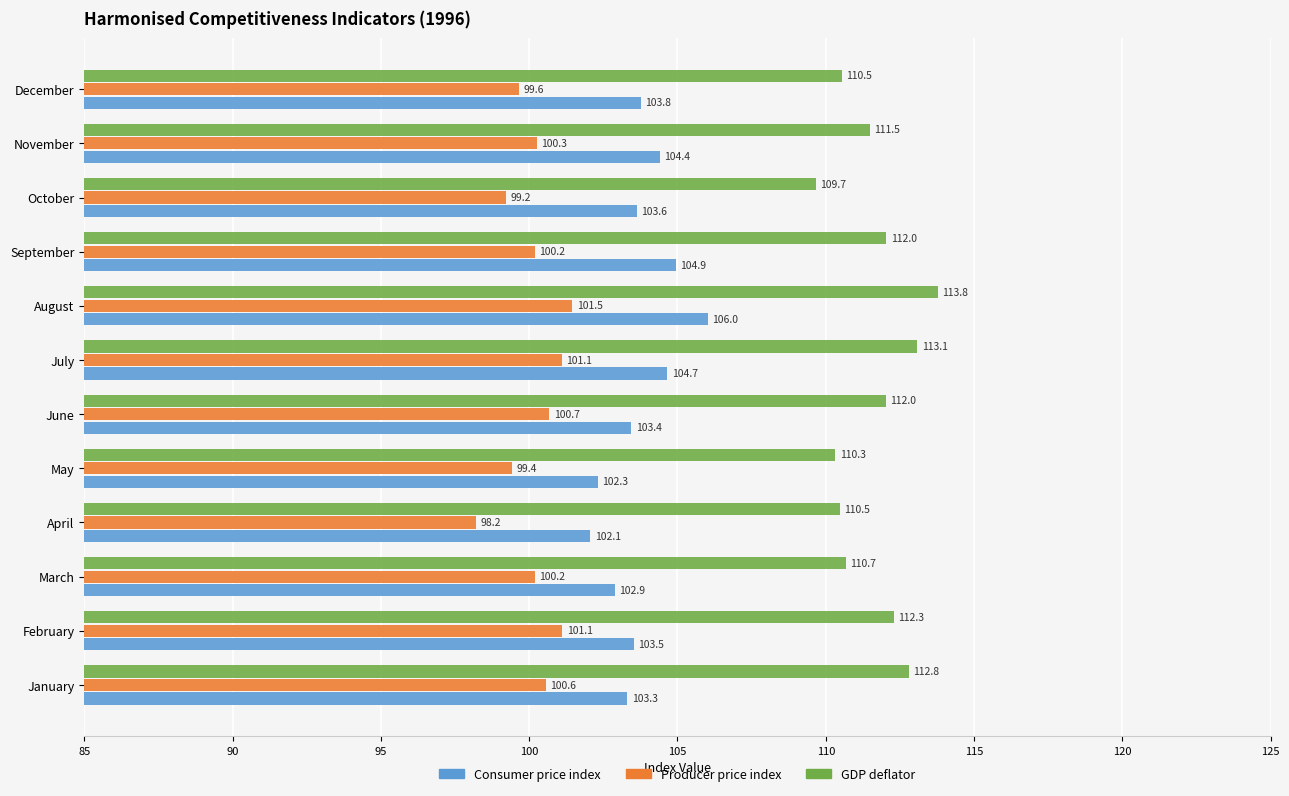

What is the sum of all Producer price index values?

1202.1